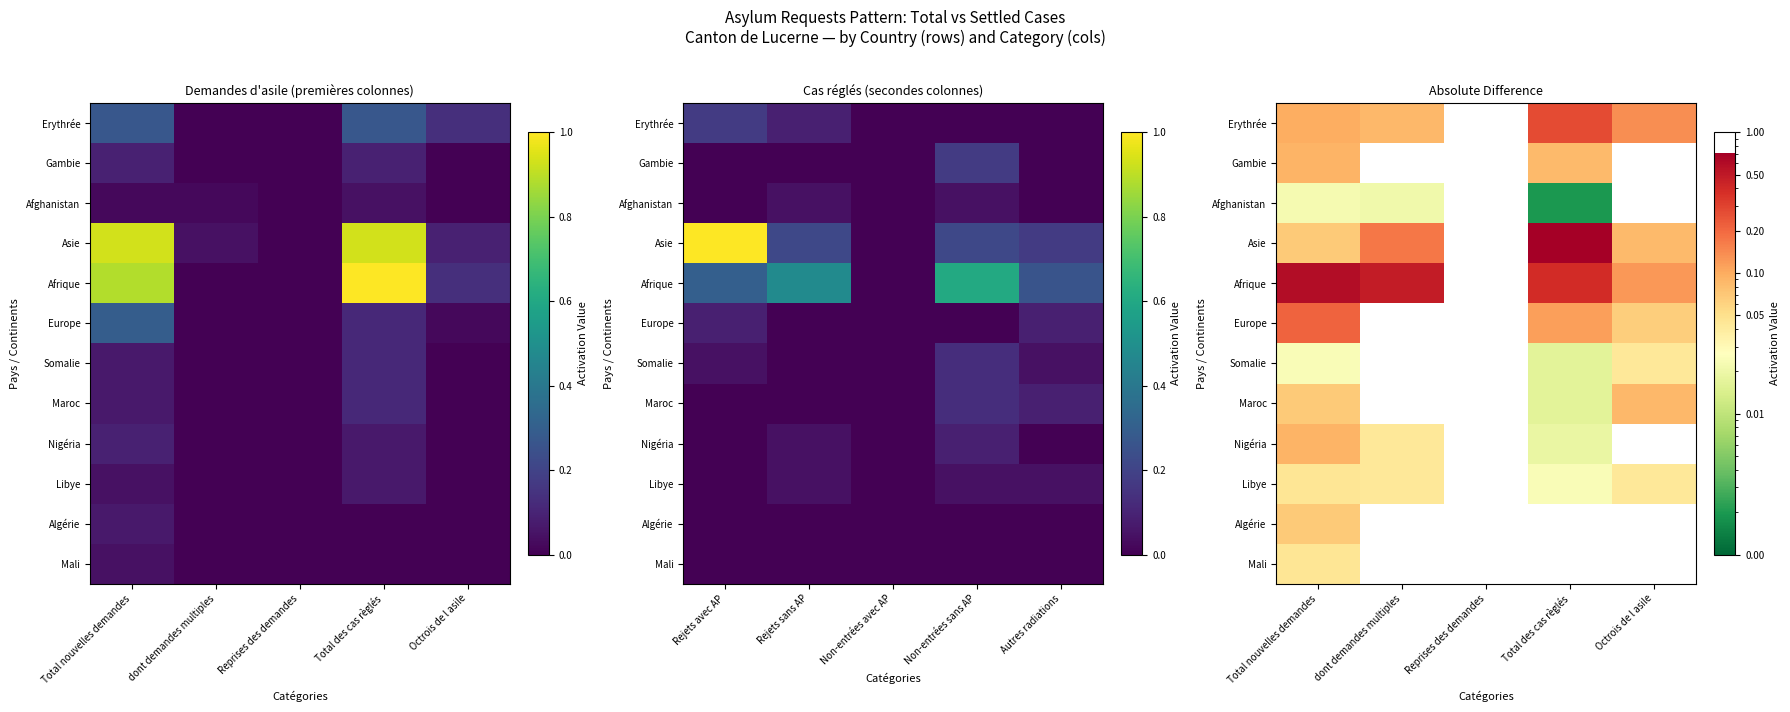

The Europe series shows 0.1 at dont demandes multiples. True or false?

False